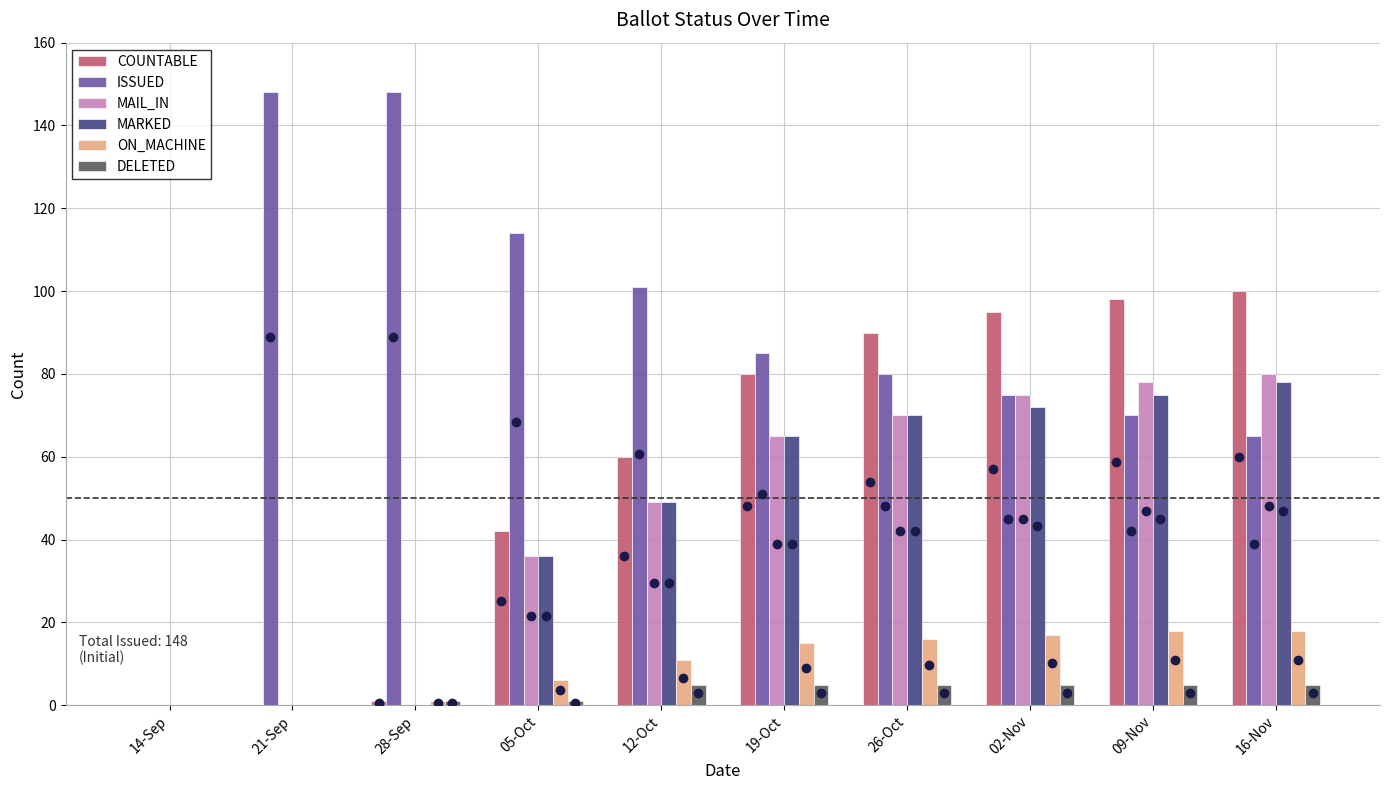

Is the value of COUNTABLE at 09-Nov greater than the value of ON_MACHINE at 19-Oct?

Yes